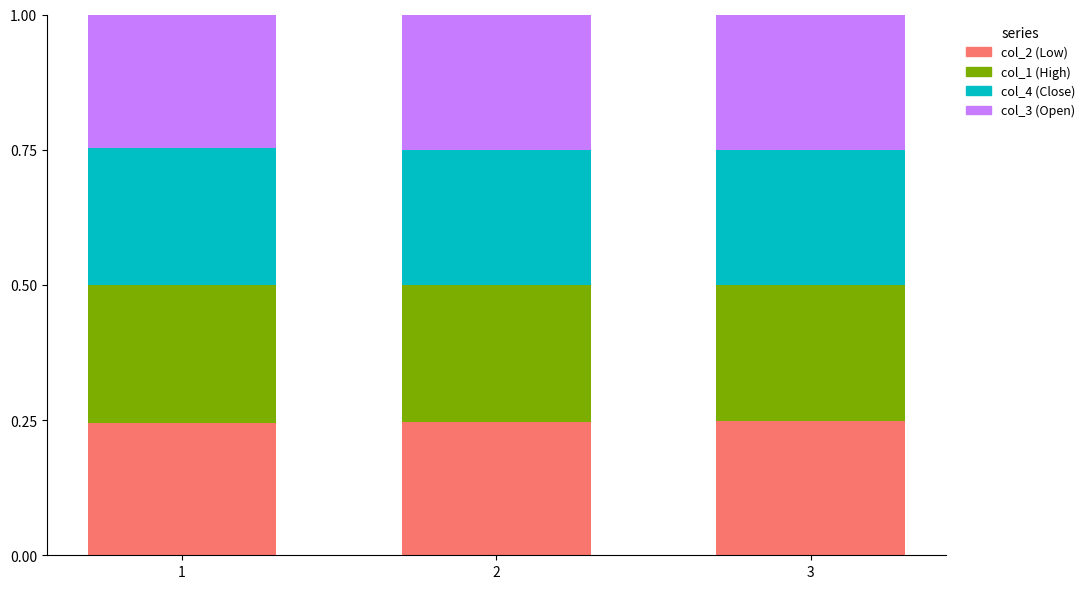

What is the total value across all series at 1?

1.0